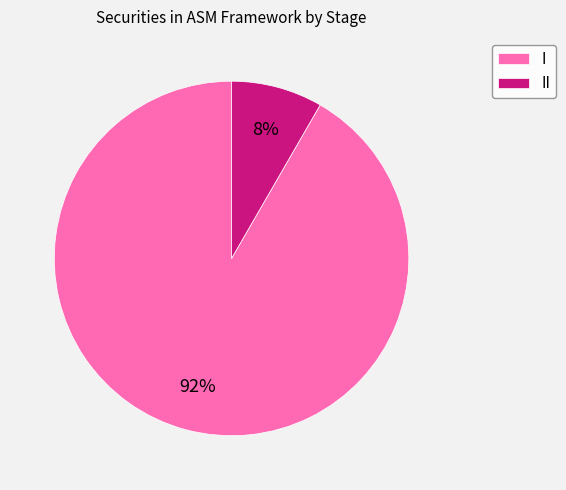

The II slice represents 18% of the pie. True or false?

False